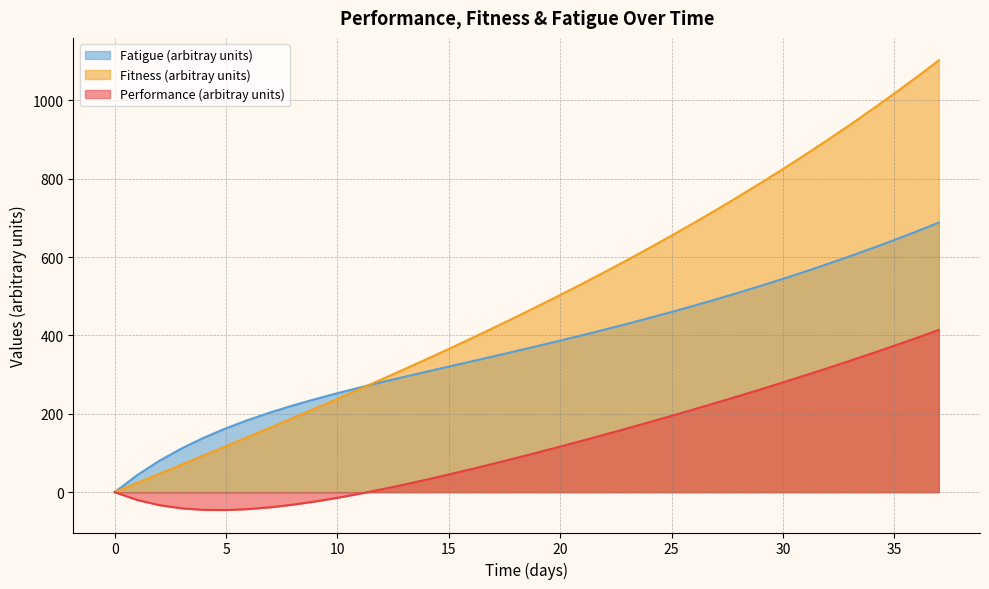

The value of Fatigue (arbitray units) at 0 is 0.0. True or false?

True